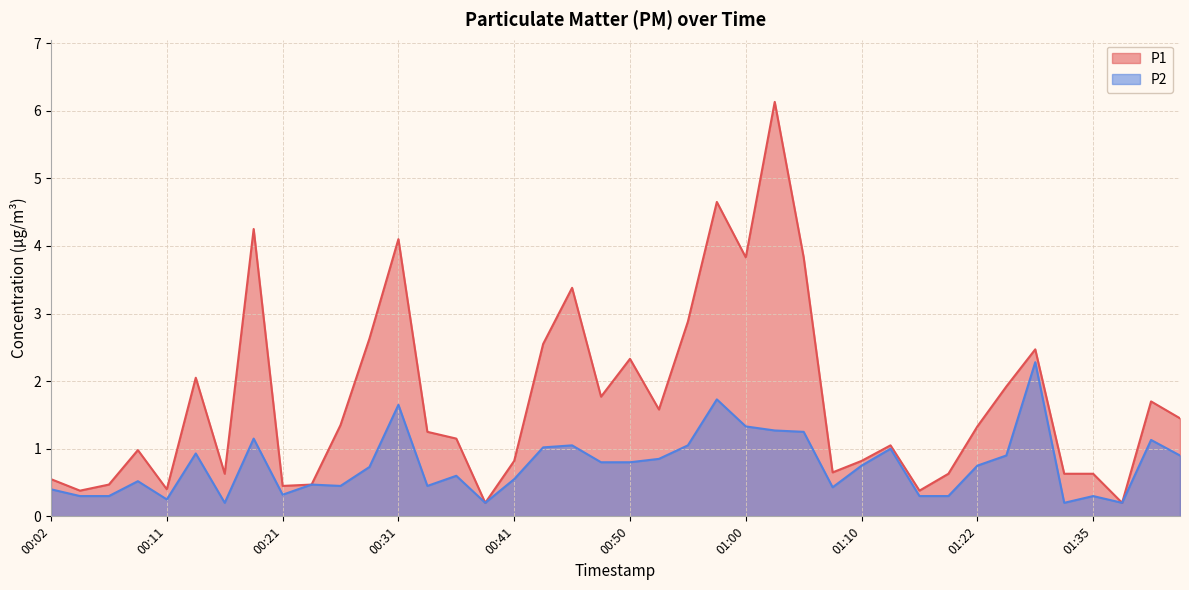

At which category is the sum across all series the highest?

01:03